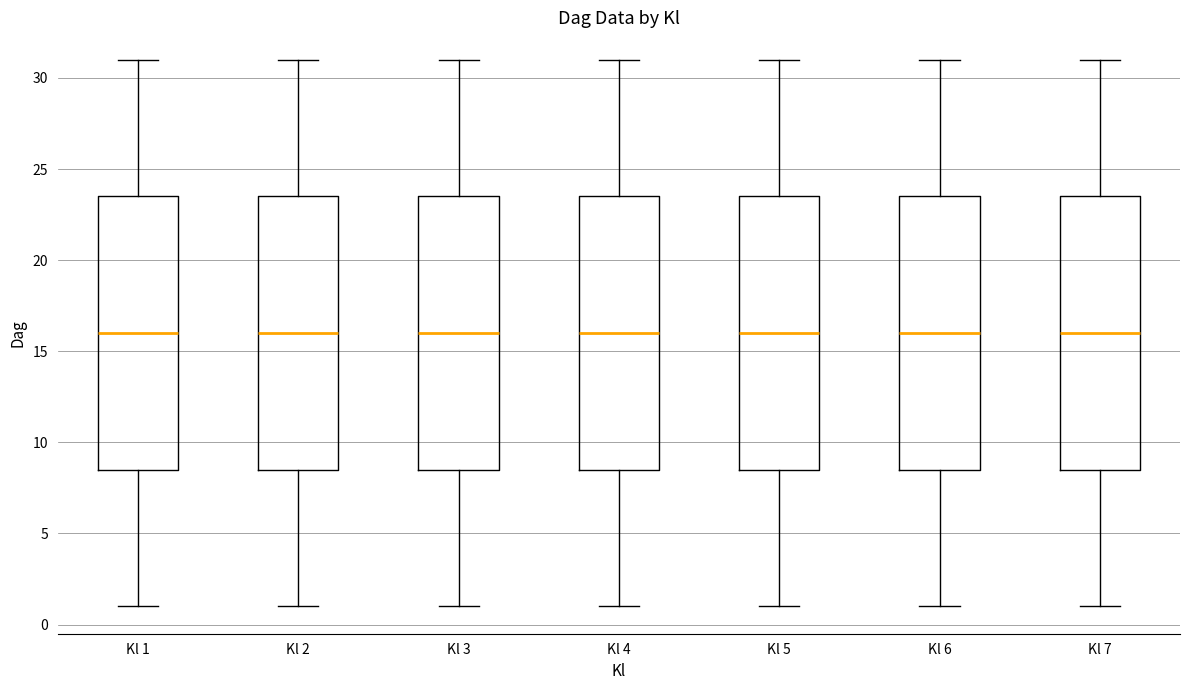

Reading left to right, transcribe this box plot: for each box, give where its median line is, the range the box spans, and where its two whiskers end, as read against the y-axis. The values are not printed on the chart, so give them approximately, as read against the axis.

Kl 1: median 16.0, box 8.5 to 23.5, whiskers 1.0 to 31.0
Kl 2: median 16.0, box 8.5 to 23.5, whiskers 1.0 to 31.0
Kl 3: median 16.0, box 8.5 to 23.5, whiskers 1.0 to 31.0
Kl 4: median 16.0, box 8.5 to 23.5, whiskers 1.0 to 31.0
Kl 5: median 16.0, box 8.5 to 23.5, whiskers 1.0 to 31.0
Kl 6: median 16.0, box 8.5 to 23.5, whiskers 1.0 to 31.0
Kl 7: median 16.0, box 8.5 to 23.5, whiskers 1.0 to 31.0